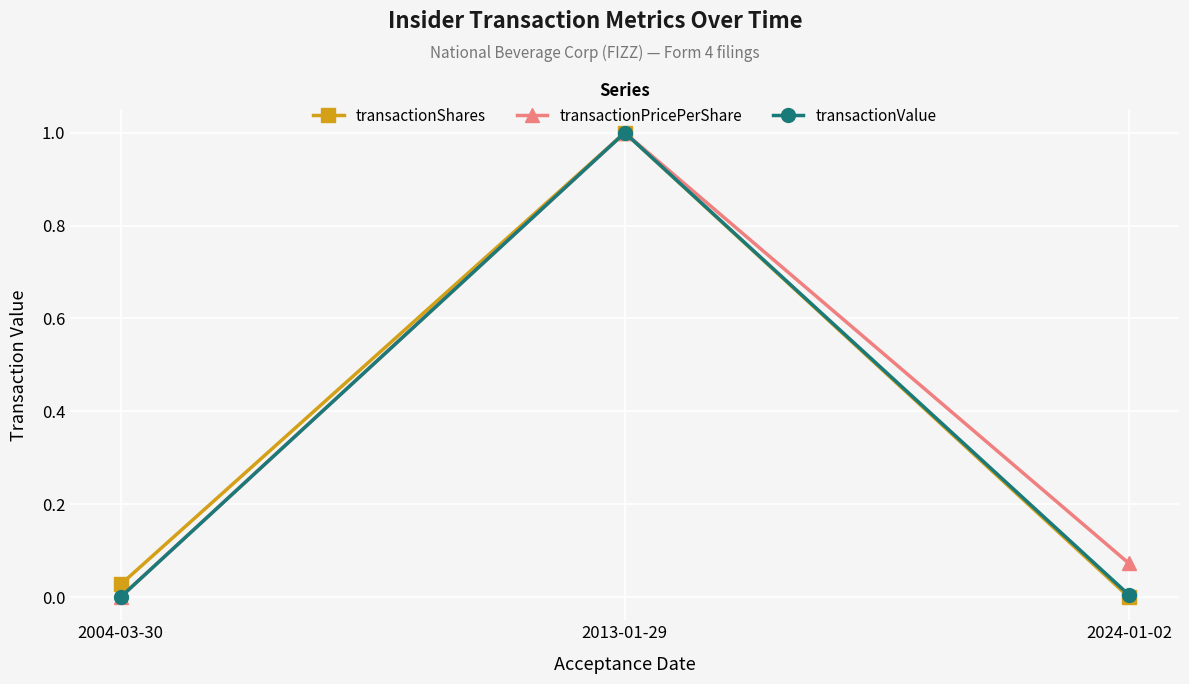

List the series in order of their overall mean, highest first.

transactionPricePerShare, transactionShares, transactionValue